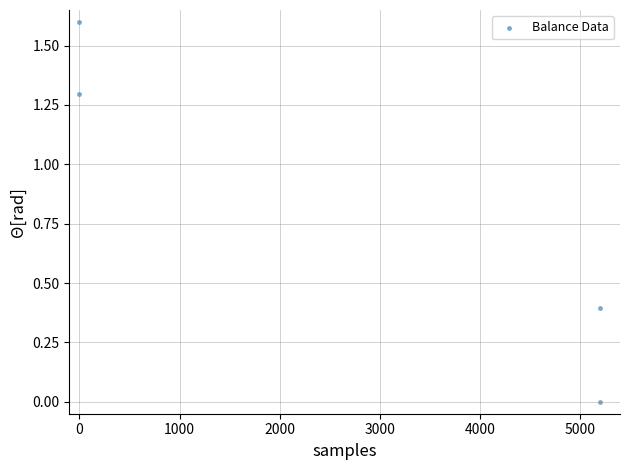

What is the range of X values (max minus min)?

5200.0